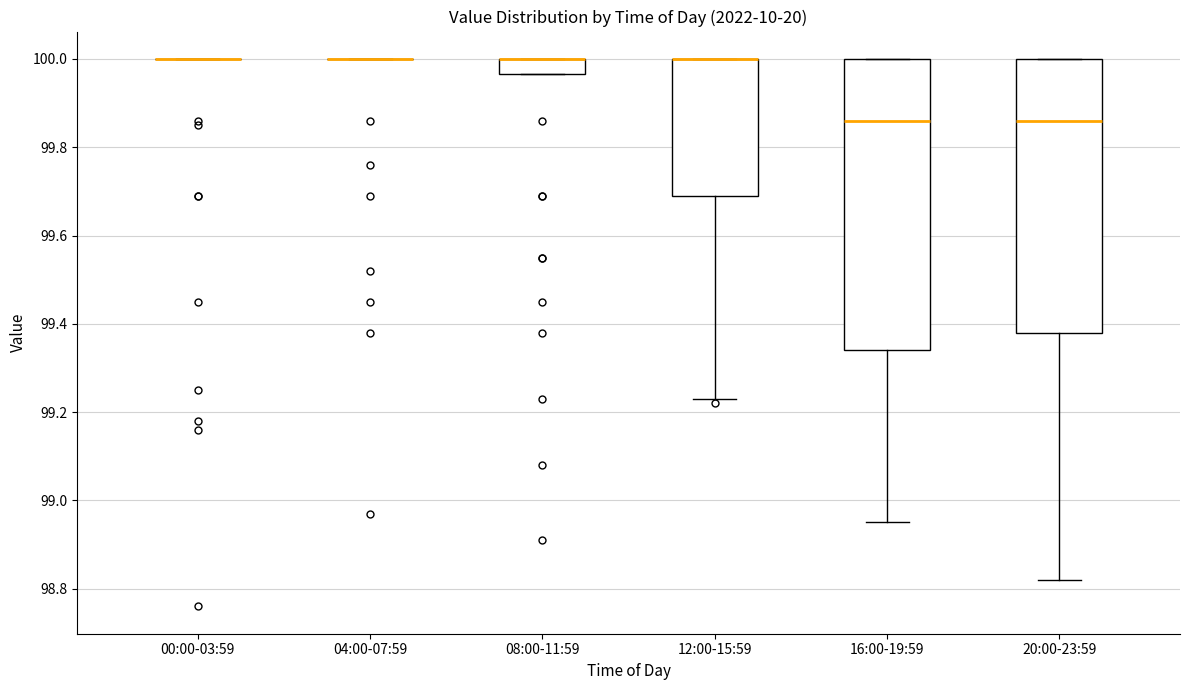

Which box is the tallest, from its lower edge to its upper edge?

16:00-19:59